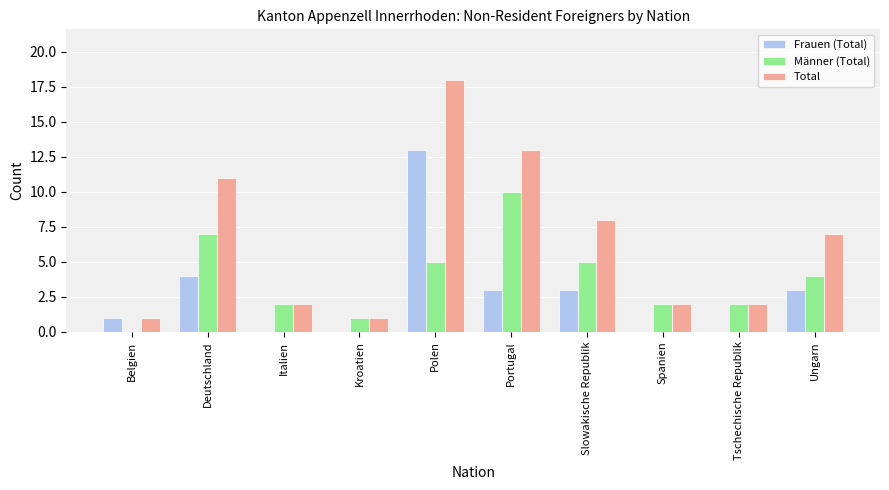

Where is Frauen (Total) nearest to the value 6?

Deutschland